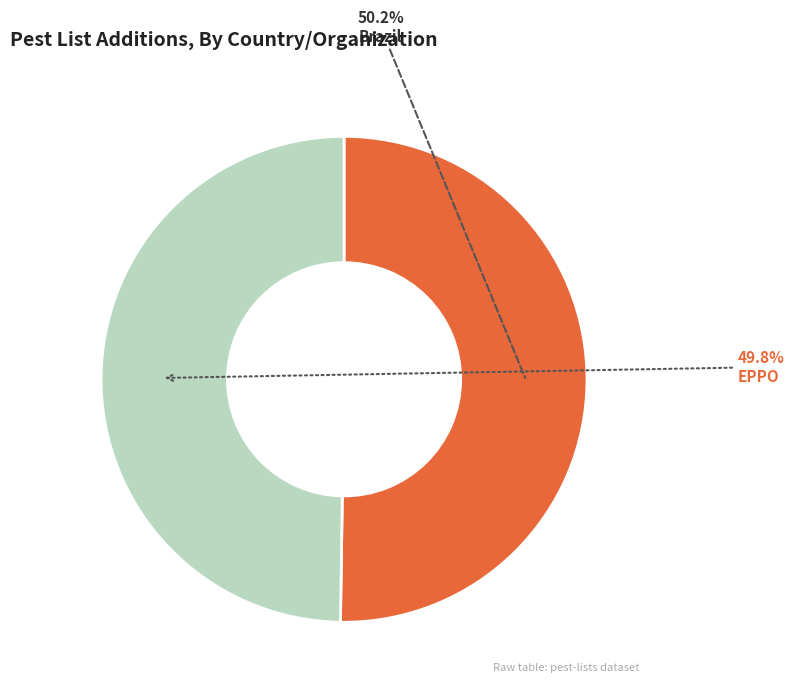

Does any single category account for the majority?

Yes